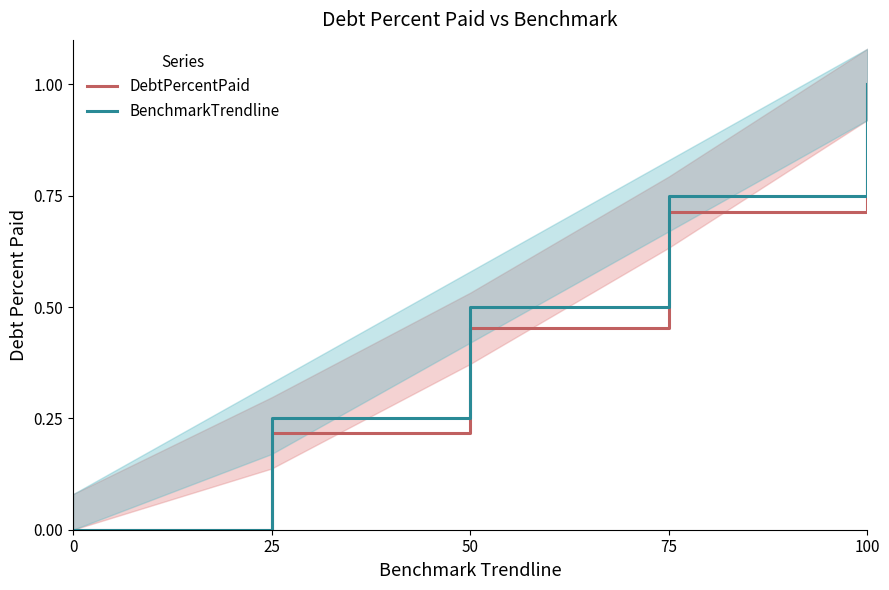

List the series in order of their peak value, highest first.

DebtPercentPaid, BenchmarkTrendline